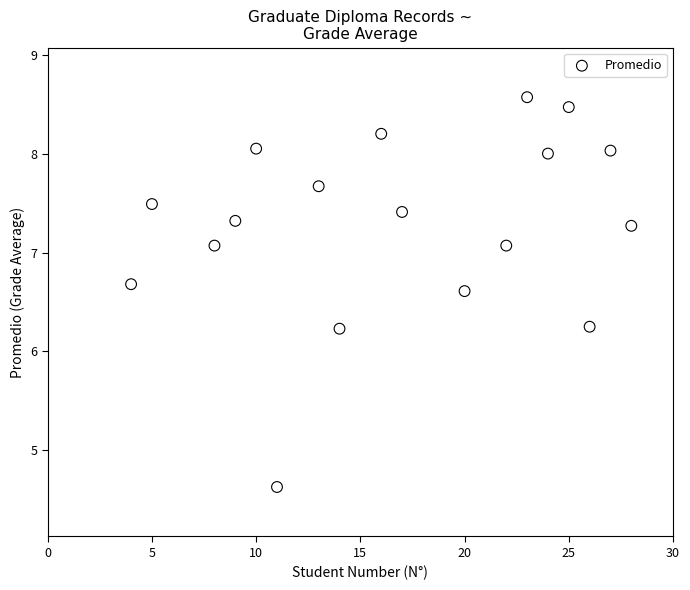

What is the range of Y values (max minus min)?

3.9